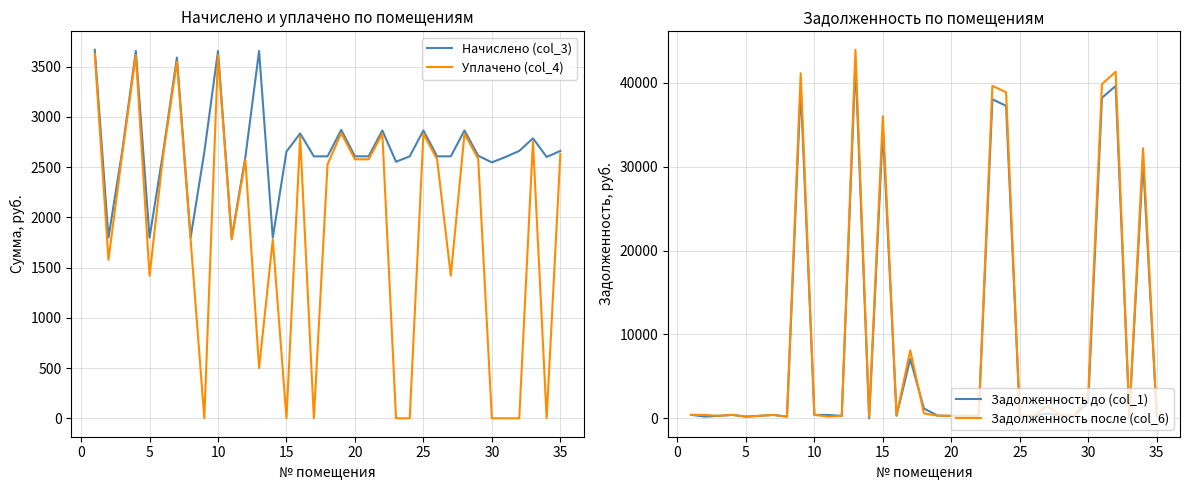

What is the maximum value for Уплачено (col_4)?

3626.7